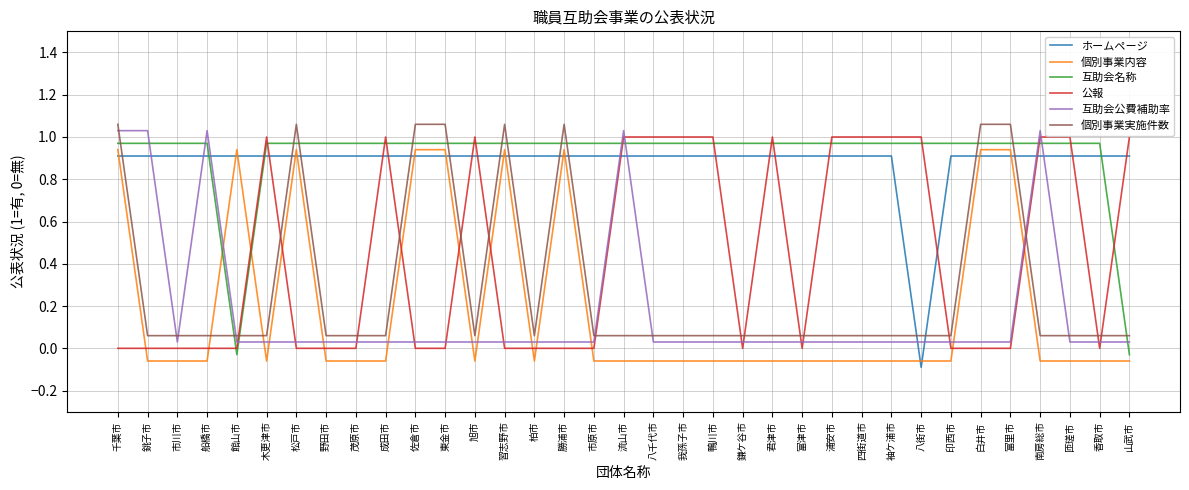

What are all the series names shown in the legend?

ホームページ, 個別事業内容, 互助会名称, 公報, 互助会公費補助率, 個別事業実施件数